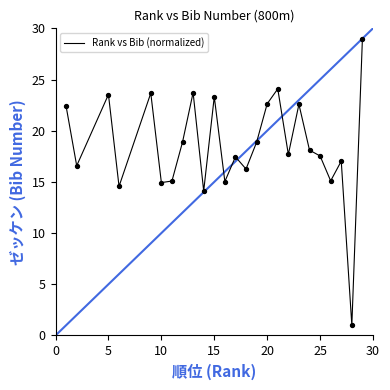

What is the greatest value displayed?

29.0